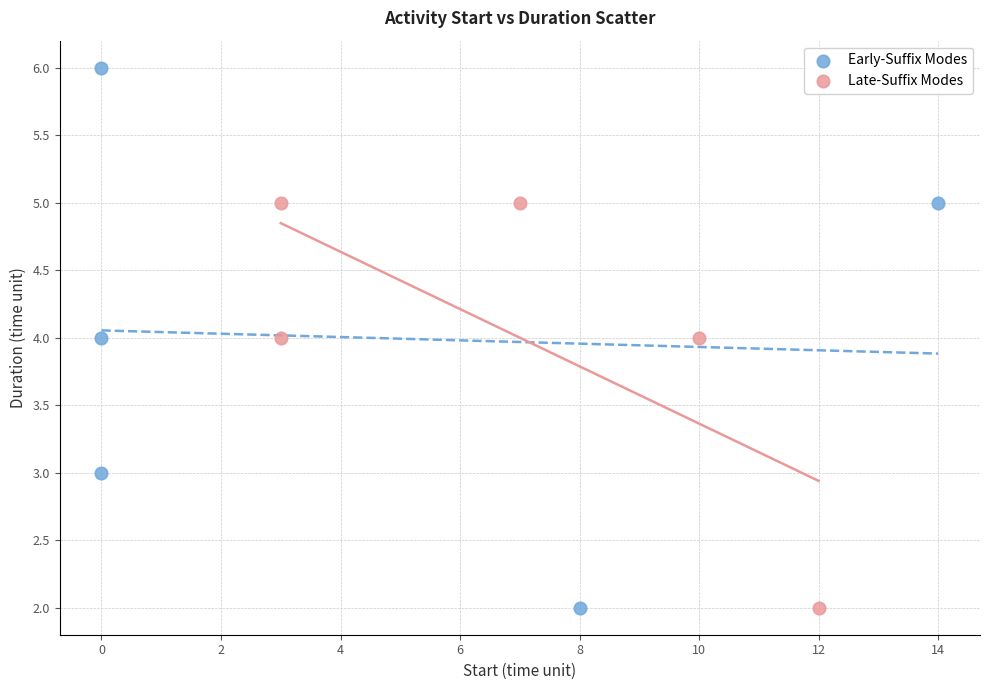

Which series has the largest Y range (max minus min)?

Early-Suffix Modes